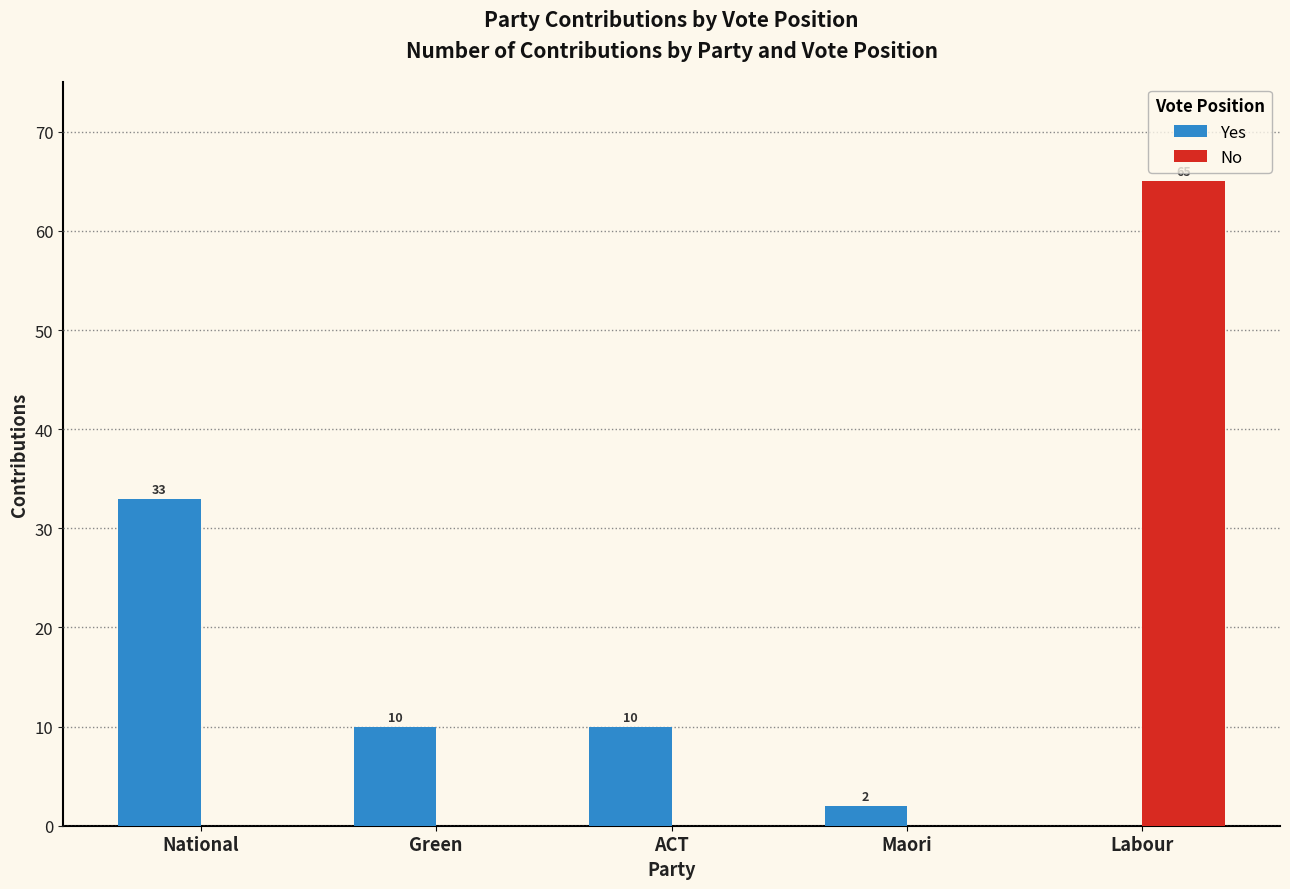

How many values in No are above zero?

1